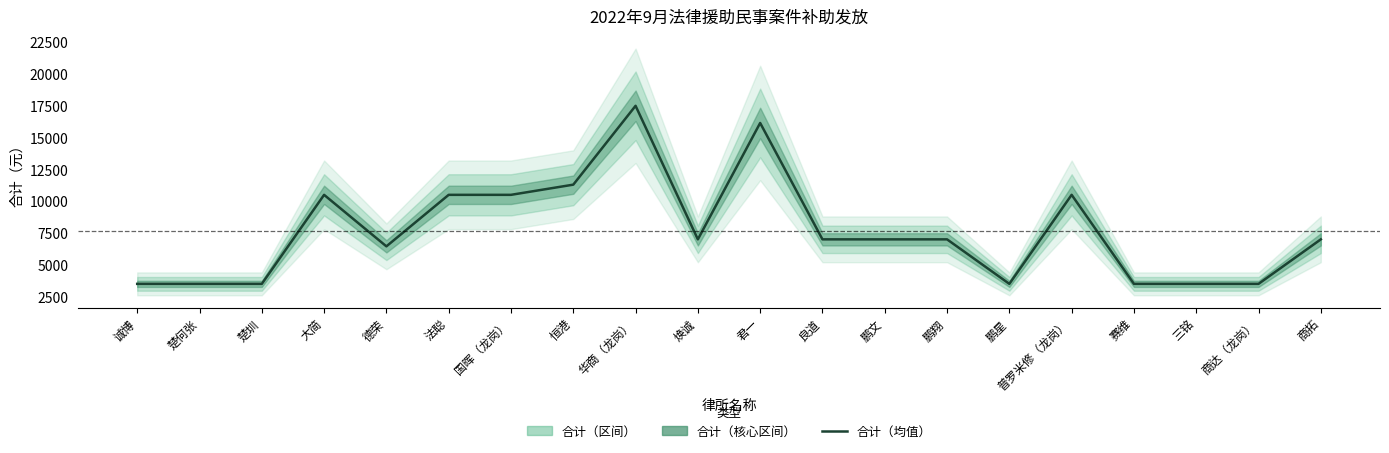

Rank the categories by value from highest to lowest.

华商（龙岗）, 君一, 恒港, 大简, 法聪, 国晖（龙岗）, 普罗米修（龙岗）, 焕诚, 良道, 鹏文, 鹏翔, 商拓, 德荣, 诚博, 楚何张, 楚圳, 鹏星, 赛维, 三铭, 商达（龙岗）